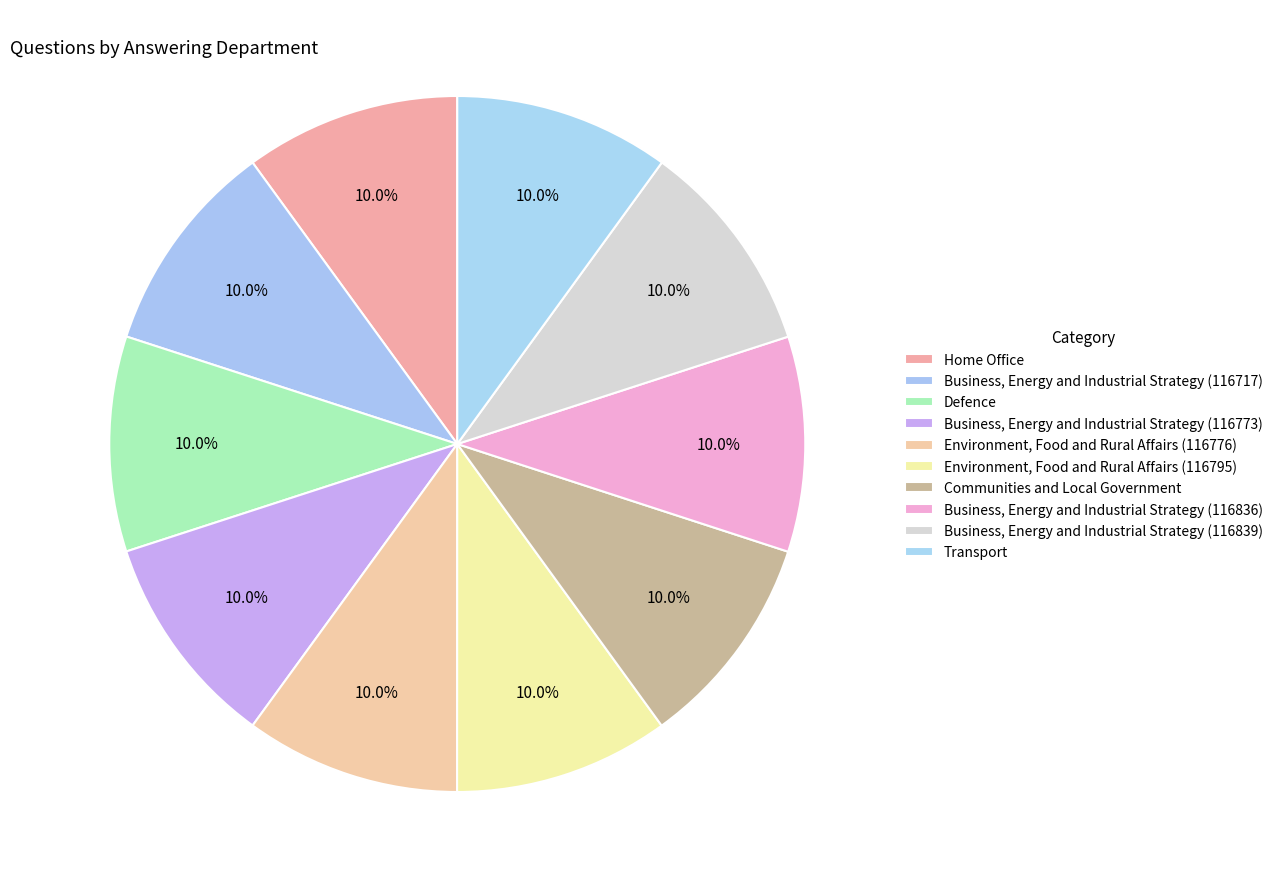

Which category has the smallest portion of the pie?

Business, Energy and Industrial Strategy (116717)